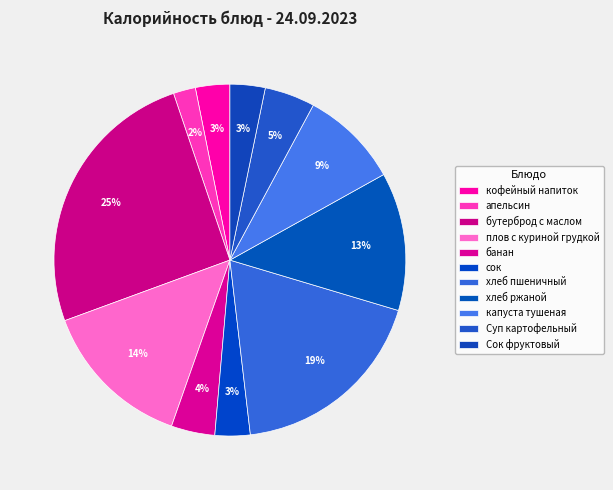

What is the largest slice in the pie chart?

бутерброд с маслом